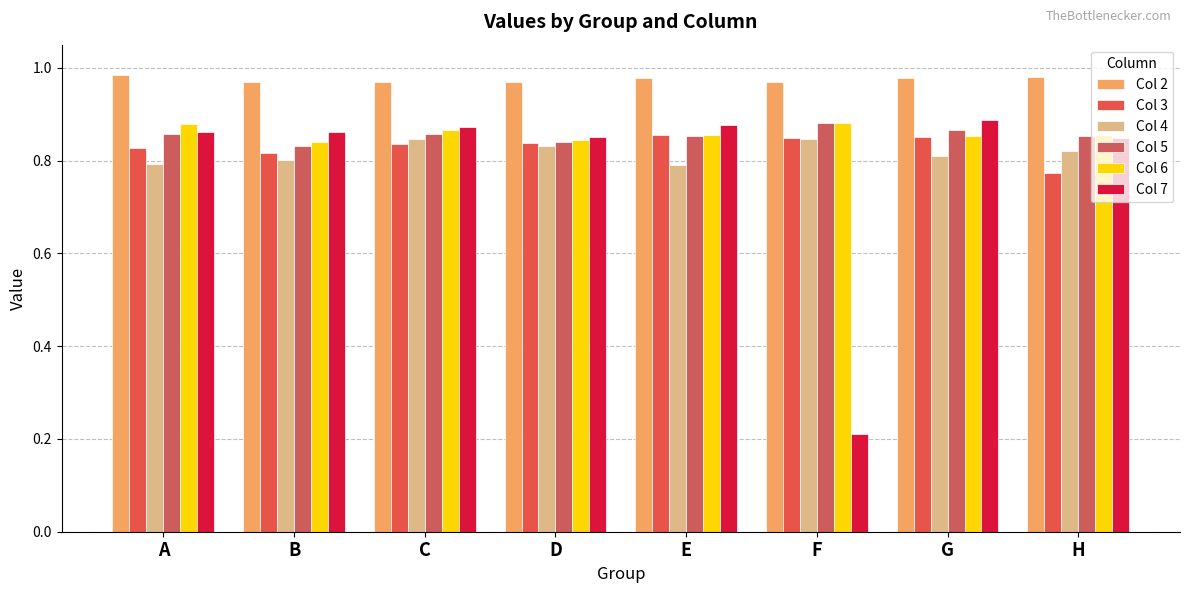

What value does the Col 4 series have at A?

0.8